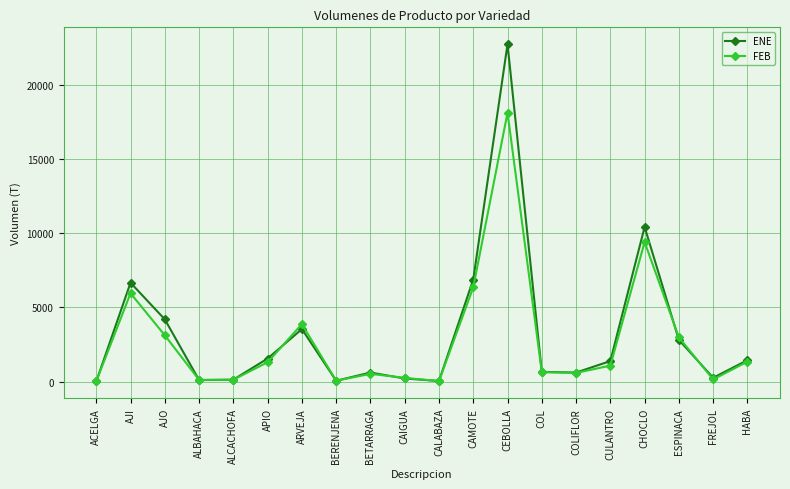

What is the average value of the FEB series?

2809